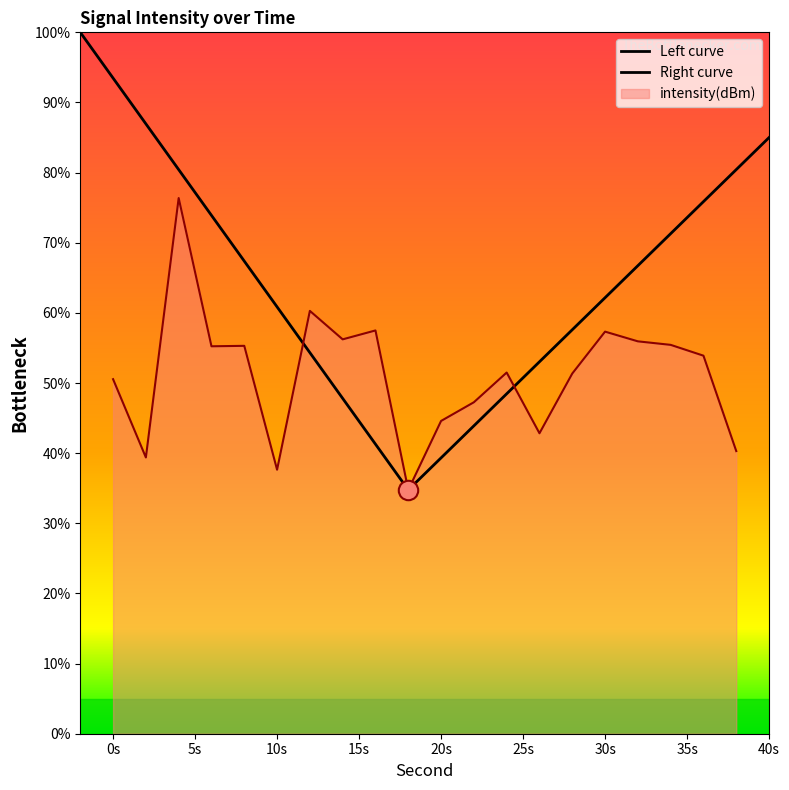

At which category does the chart reach its minimum across all series?

18